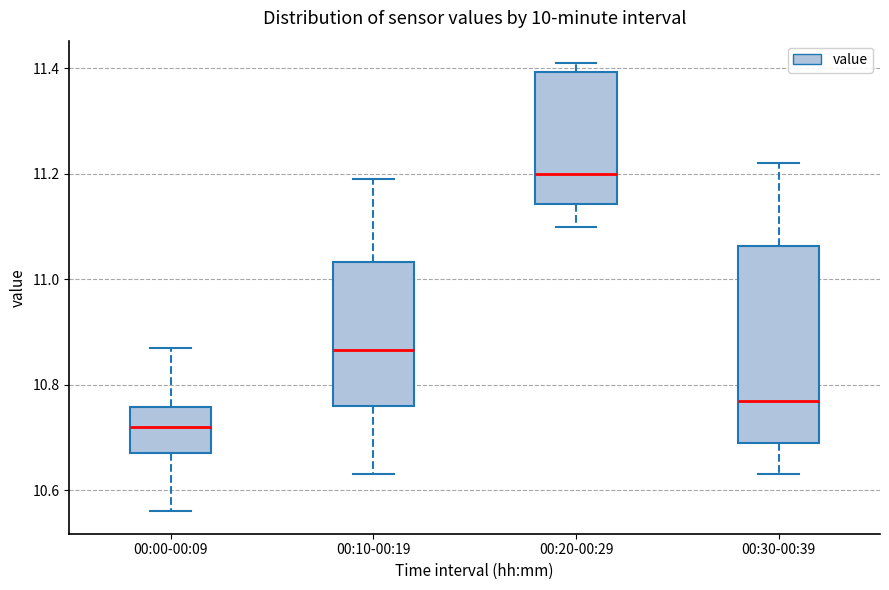

Reading left to right, transcribe this box plot: for each box, give where its median line is, the range the box spans, and where its two whiskers end, as read against the y-axis. The values are not printed on the chart, so give them approximately, as read against the axis.

00:00-00:09: median 10.72, box 10.68 to 10.76, whiskers 10.56 to 10.88
00:10-00:19: median 10.86, box 10.76 to 11.04, whiskers 10.64 to 11.20
00:20-00:29: median 11.20, box 11.14 to 11.40, whiskers 11.10 to 11.42
00:30-00:39: median 10.78, box 10.70 to 11.06, whiskers 10.64 to 11.22